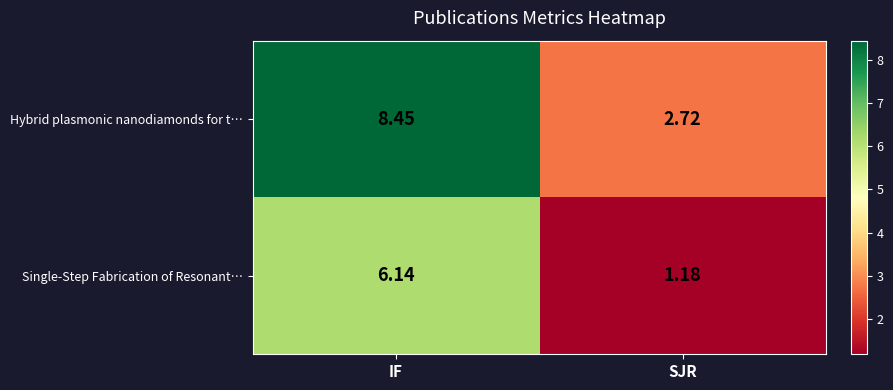

Which category has the lowest value across all series?

SJR